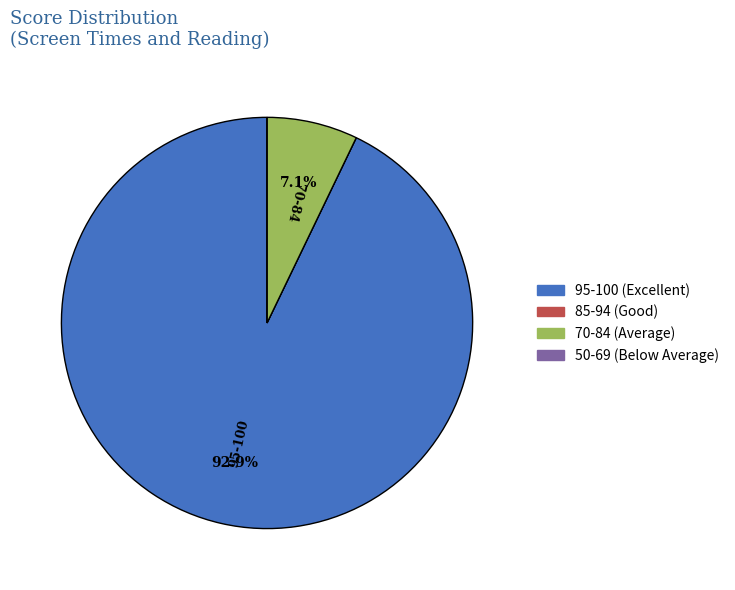

Which slice is the largest?

95-100 (Excellent)